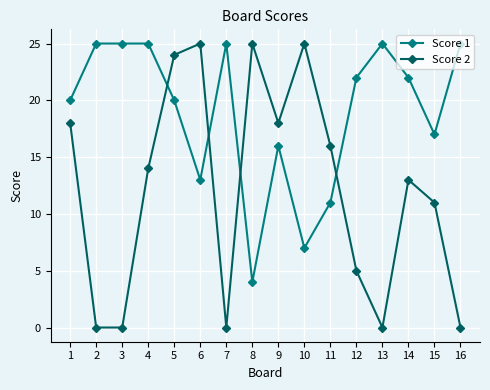

List the series in order of their overall mean, lowest first.

Score 2, Score 1